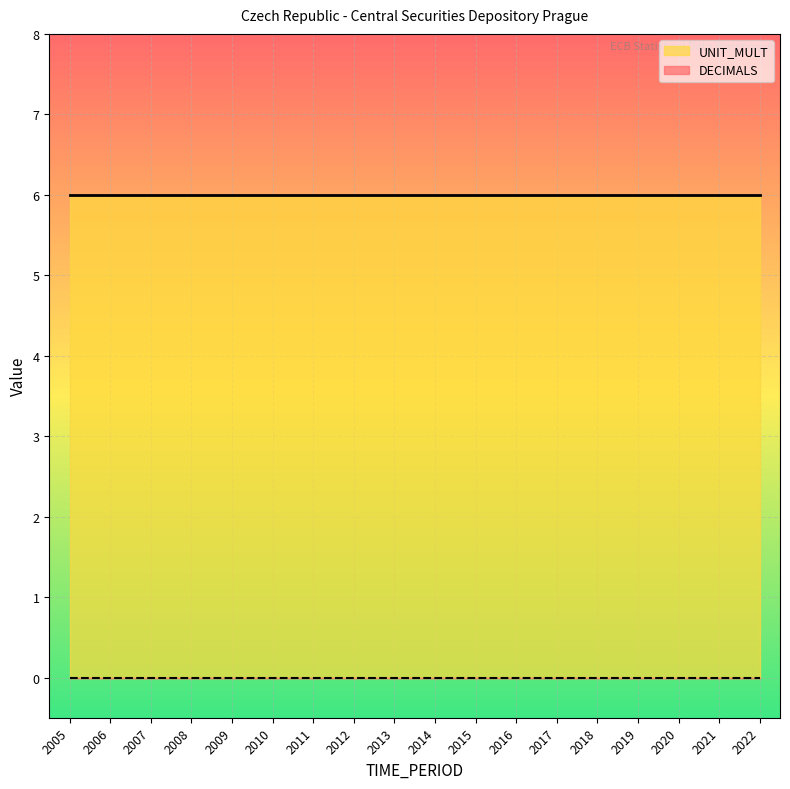

Does the chart display data point markers on the line(s)?

No